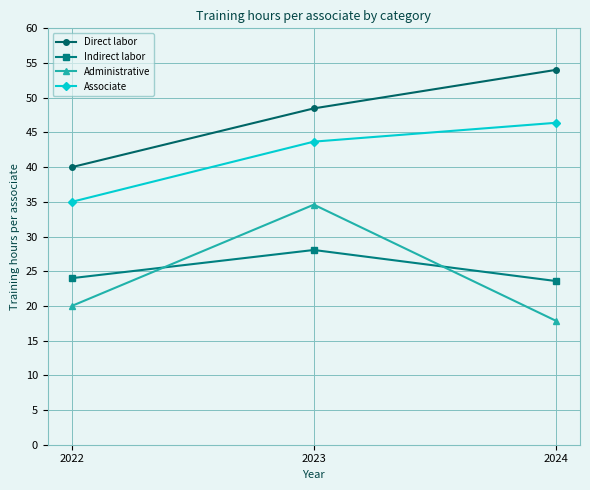

Reading left to right, extract all data points from this chart.

Direct labor: 40.0	48.5	54.0
Indirect labor: 24.0	28.1	23.6
Administrative: 20.0	34.6	17.9
Associate: 35.0	43.7	46.4